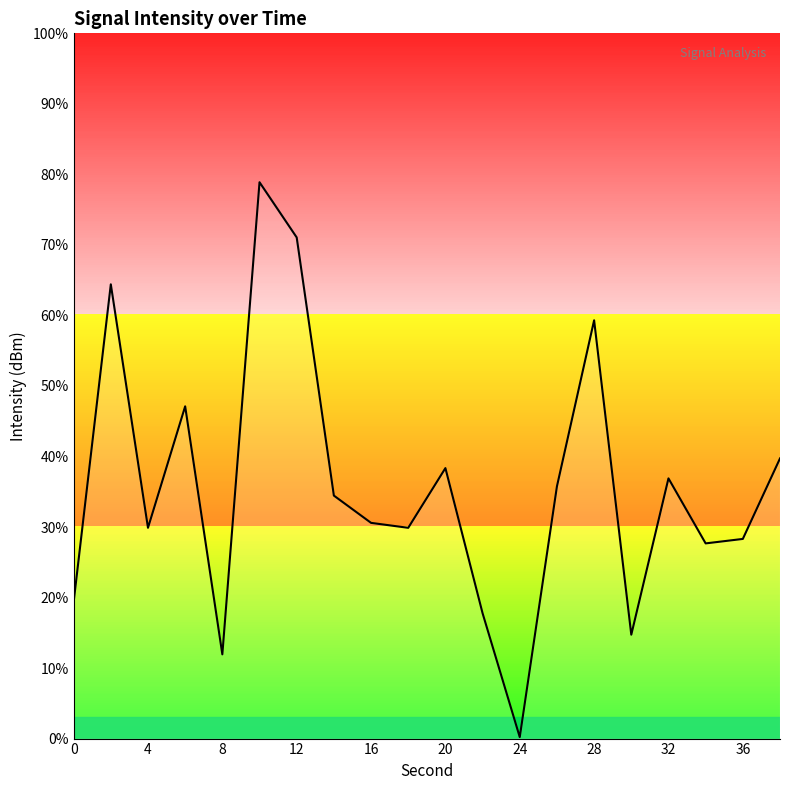

How many lines are shown in the chart?

1